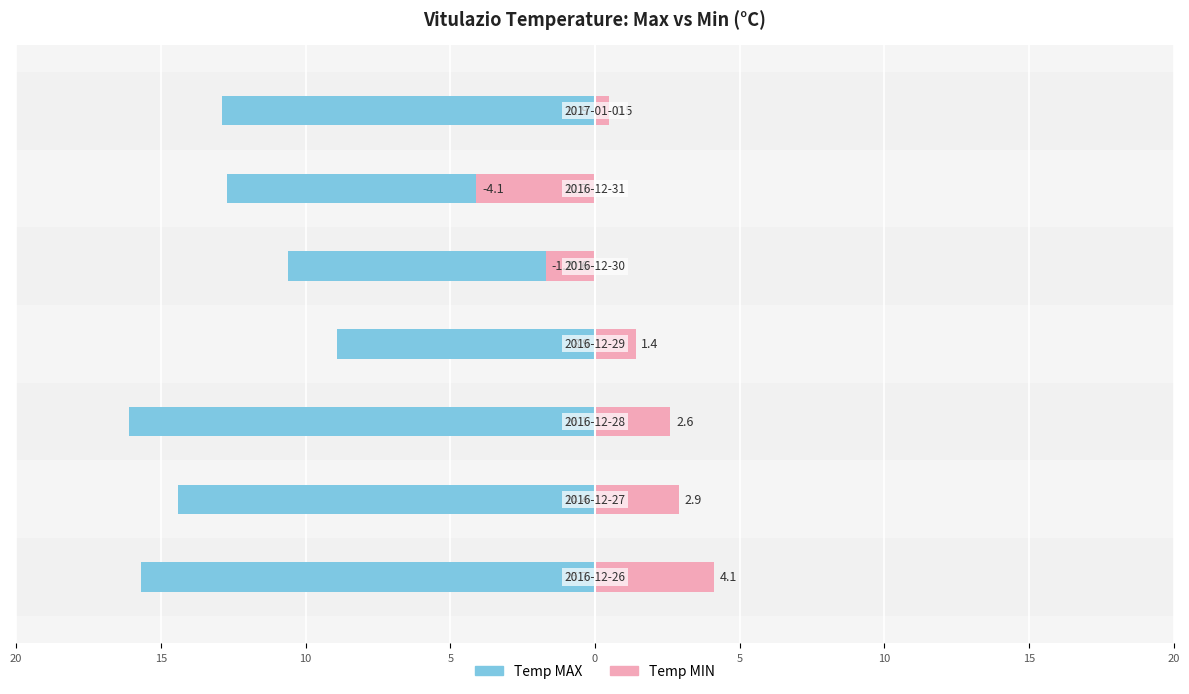

How many negative values does the Temp MIN series have?

2